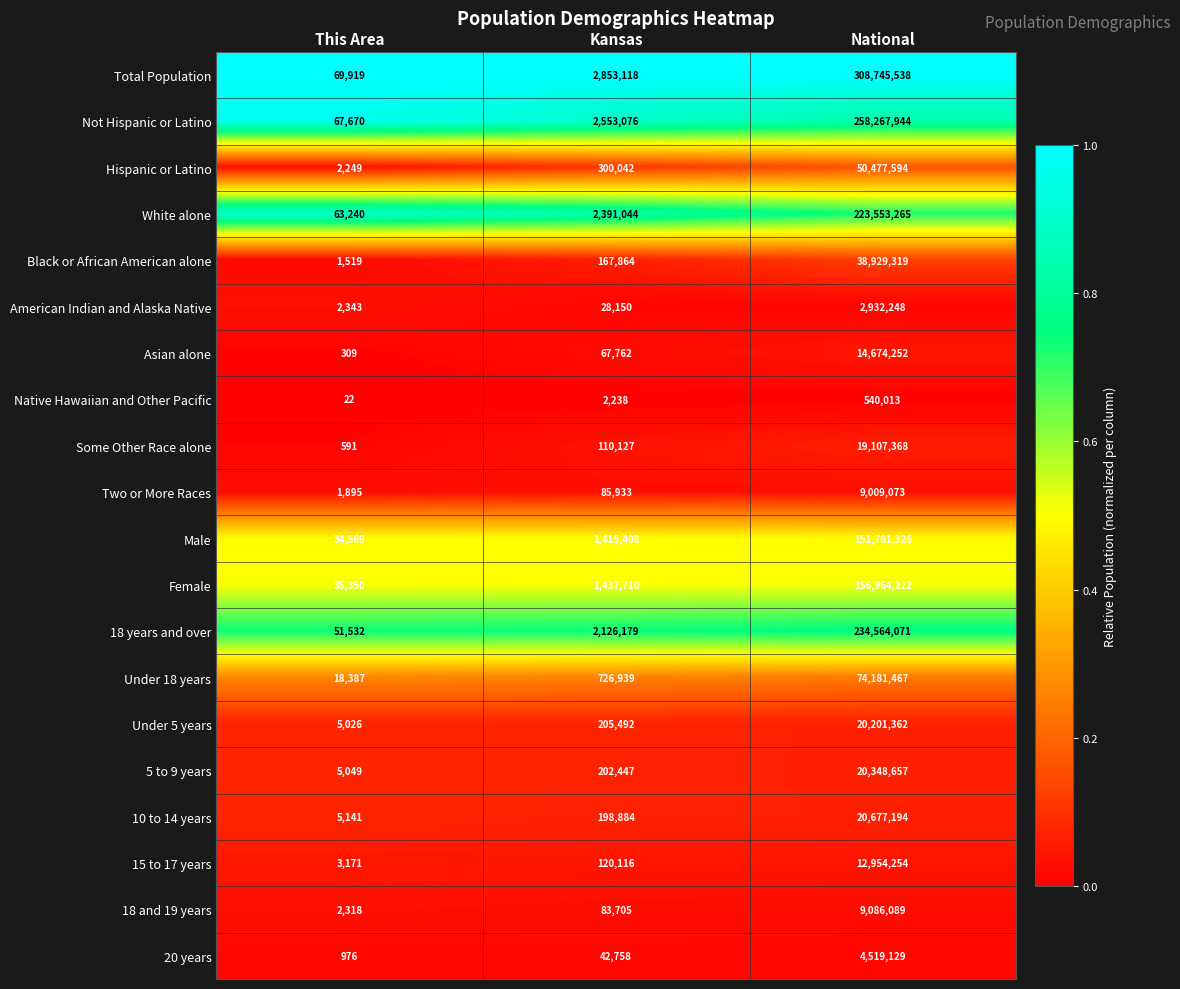

What is the smallest value displayed?

22